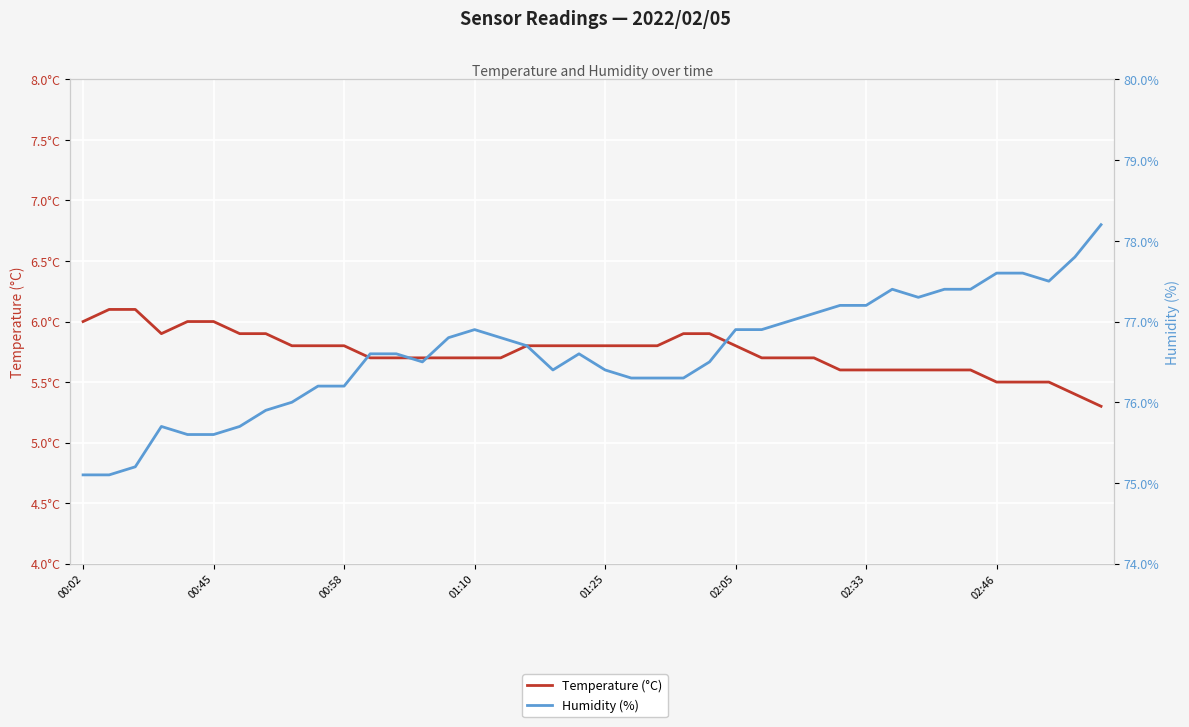

Which has a higher value, 02:33 or 16?

02:33